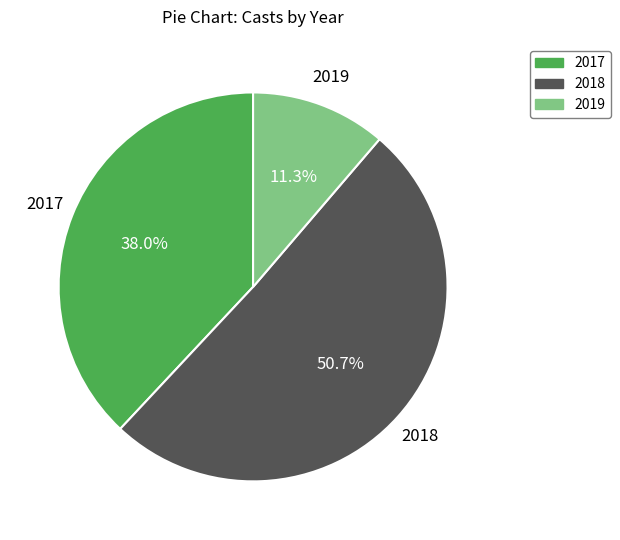

Is there a majority slice in this chart?

Yes